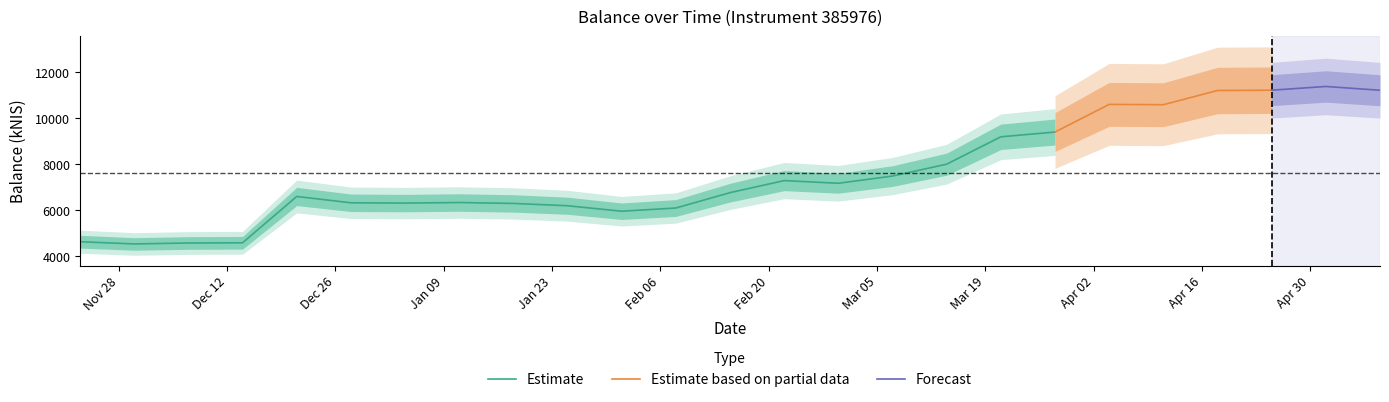

What value does the data have at 2024-04-04?

10600.0